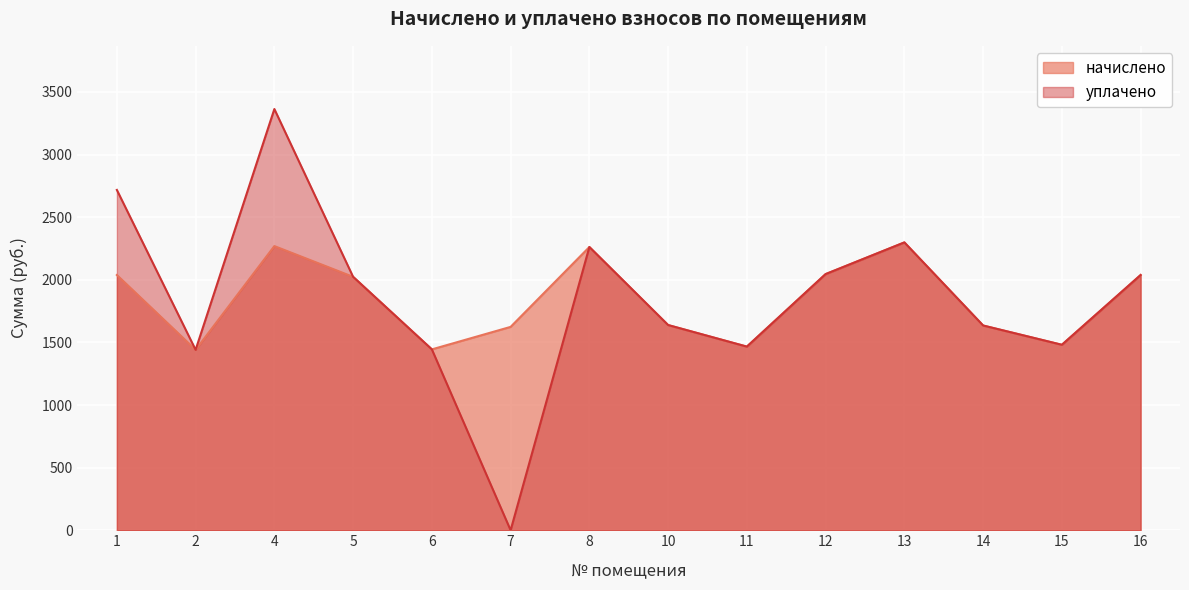

Read the начислено value at 5.

2023.6